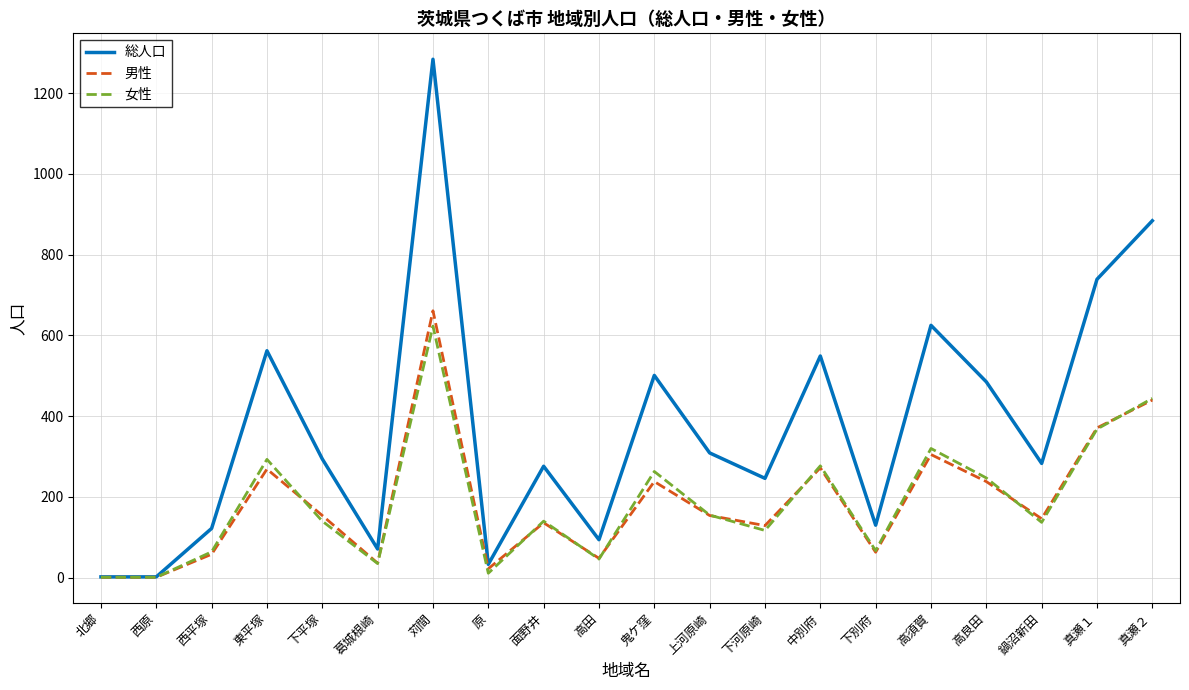

Is the value of 総人口 at 高須賀 greater than the value of 男性 at 北郷?

Yes